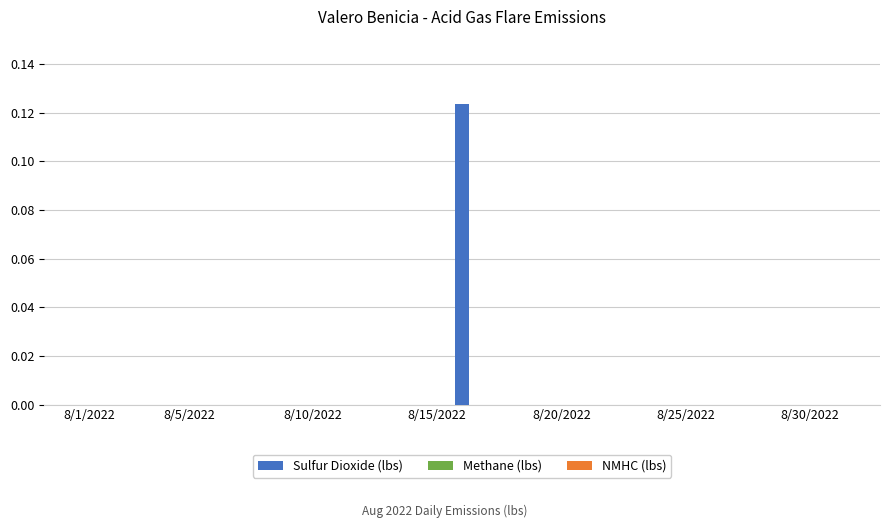

Count the number of data series in this chart.

1